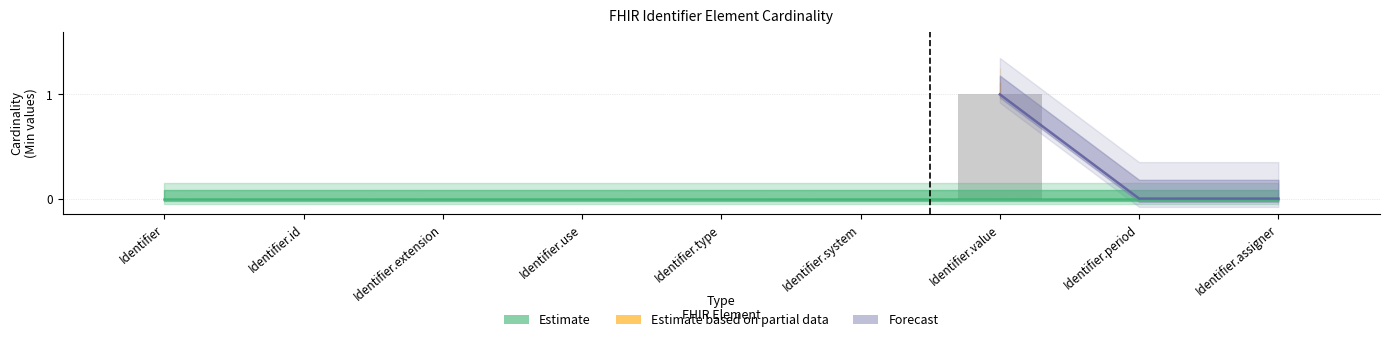

The chart shows a value of 0 at Identifier.assigner. True or false?

False